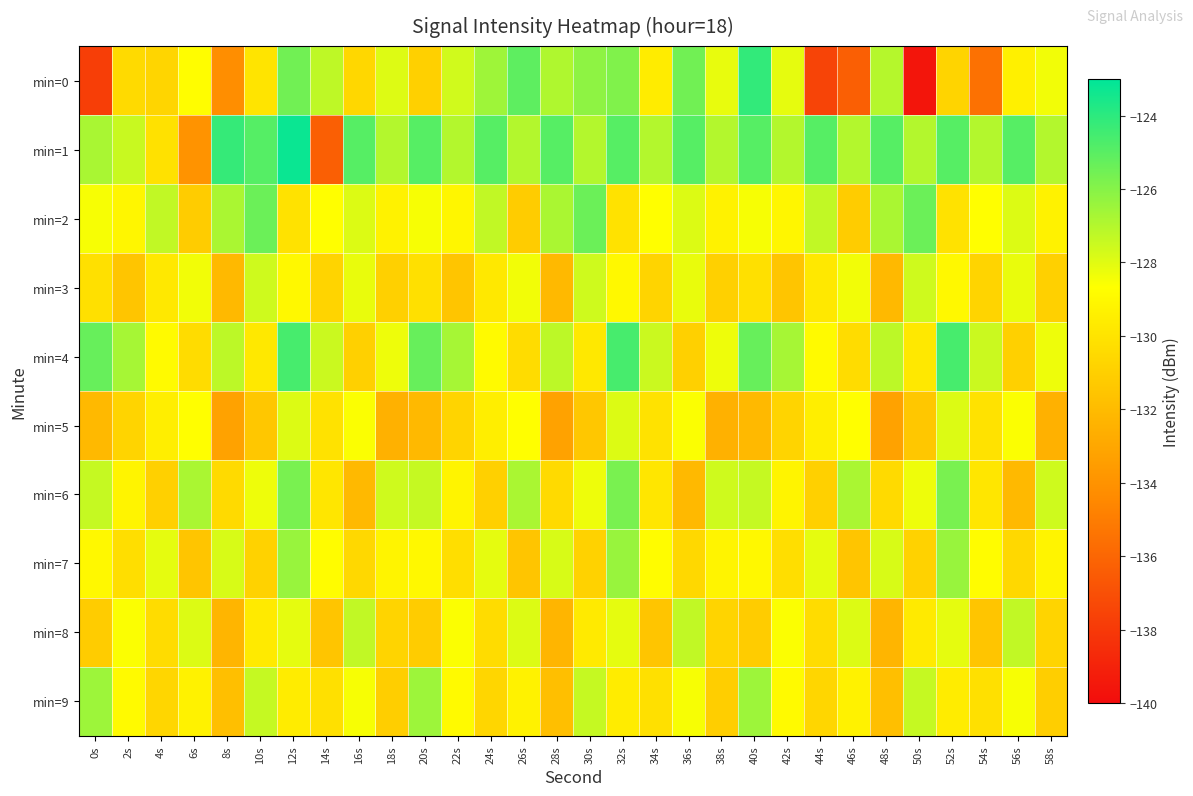

Count the number of data series in this chart.

10